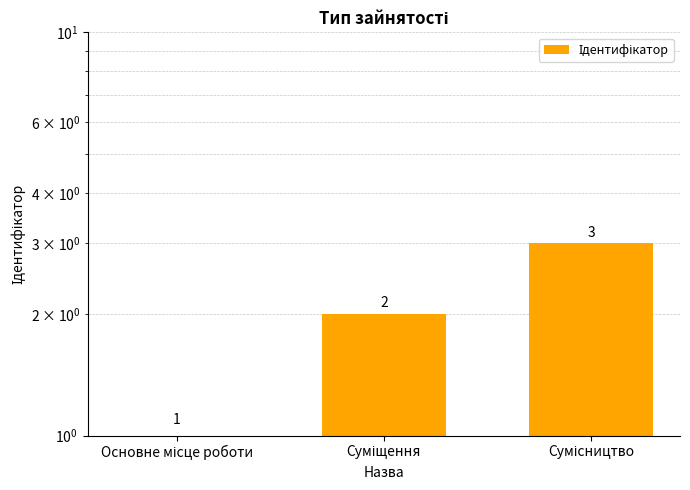

What is the change in value from Основне місце роботи to Суміщення?

+1